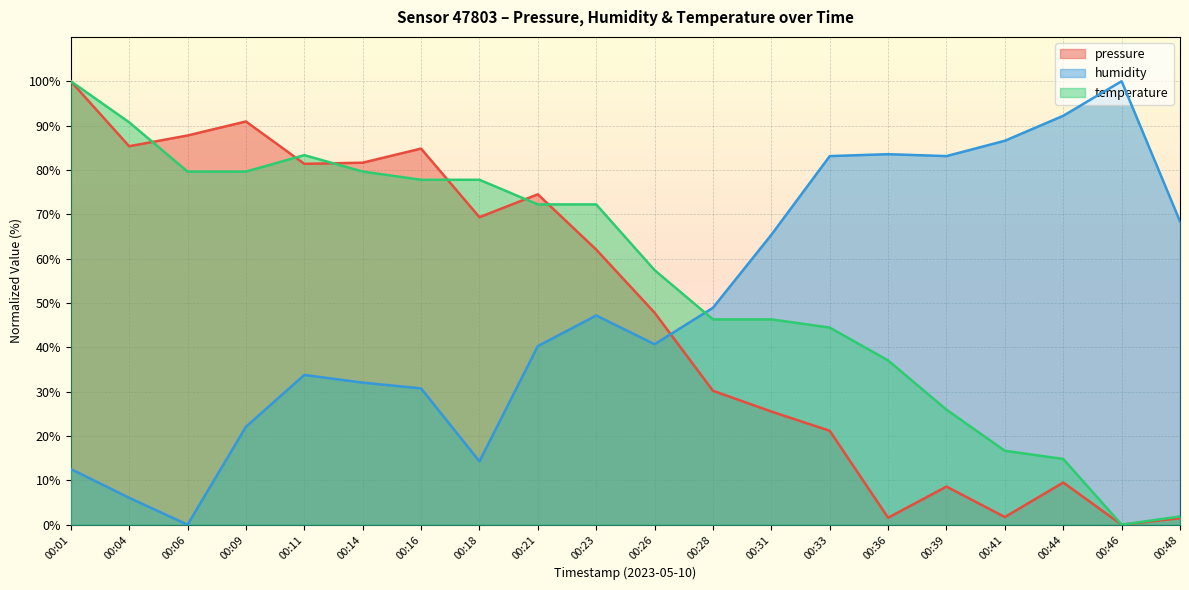

Between 00:14 and 00:26, which series saw the biggest shift?

pressure